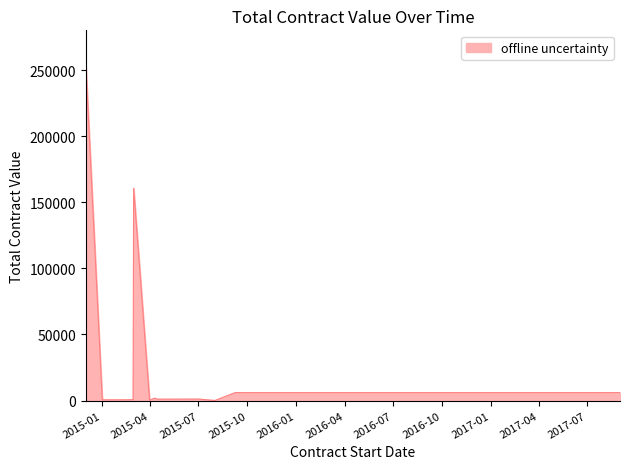

What is the difference between the second highest and second lowest values?

160346.5